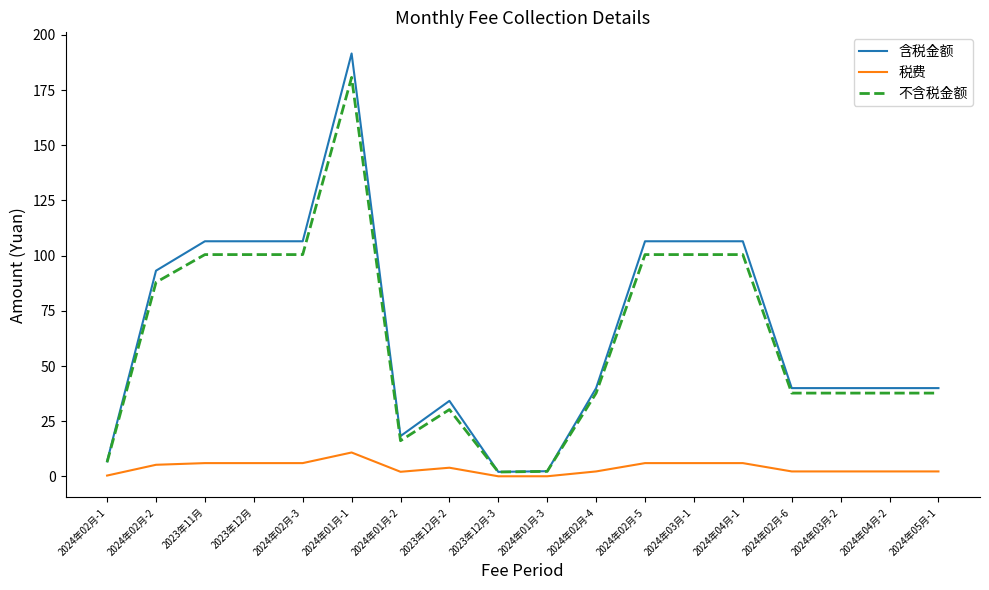

How many lines are shown in the chart?

3